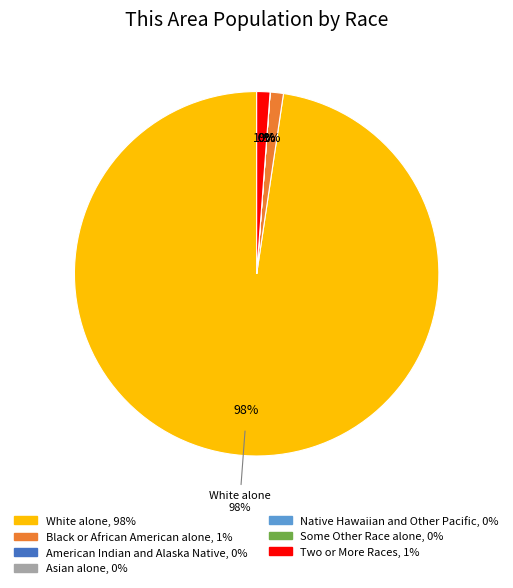

Which category accounts for the majority?

White alone